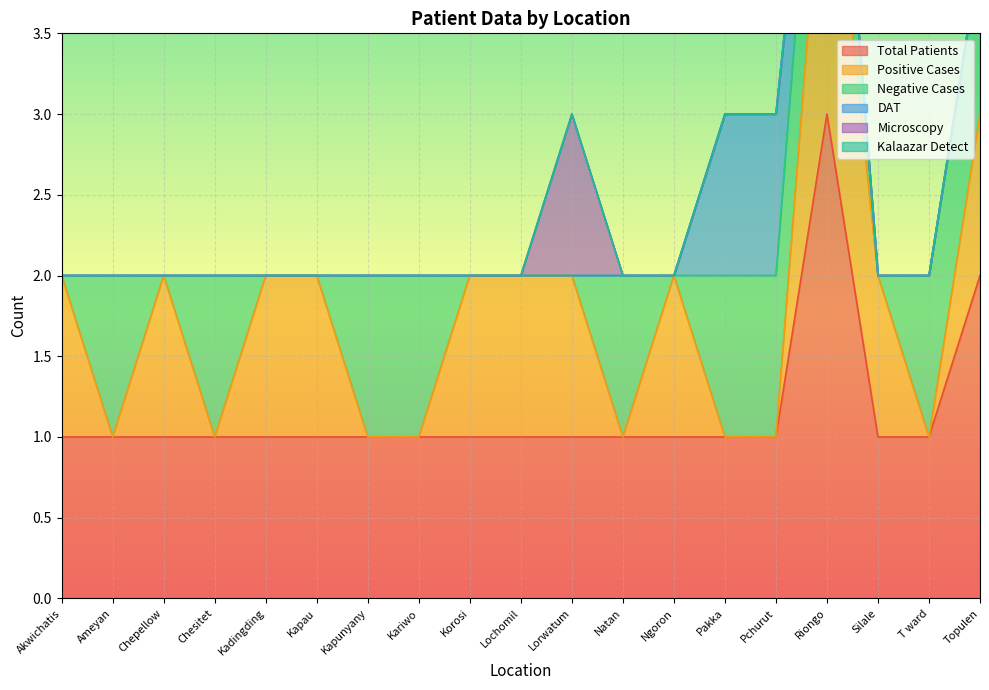

How many data points in Total Patients are above 1?

2